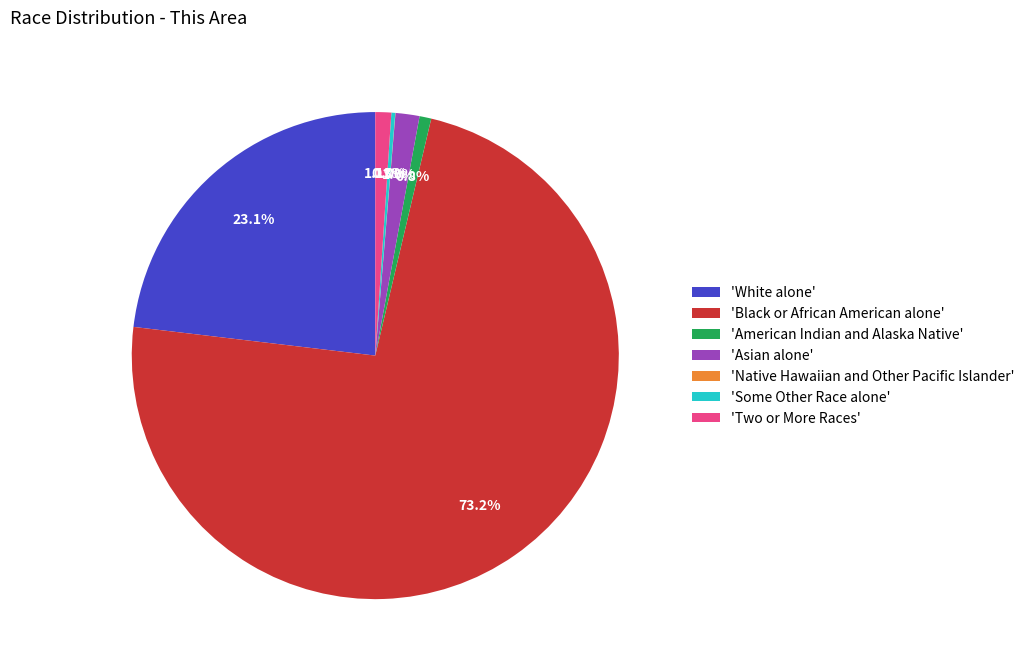

Which category accounts for the majority?

'Black or African American alone'